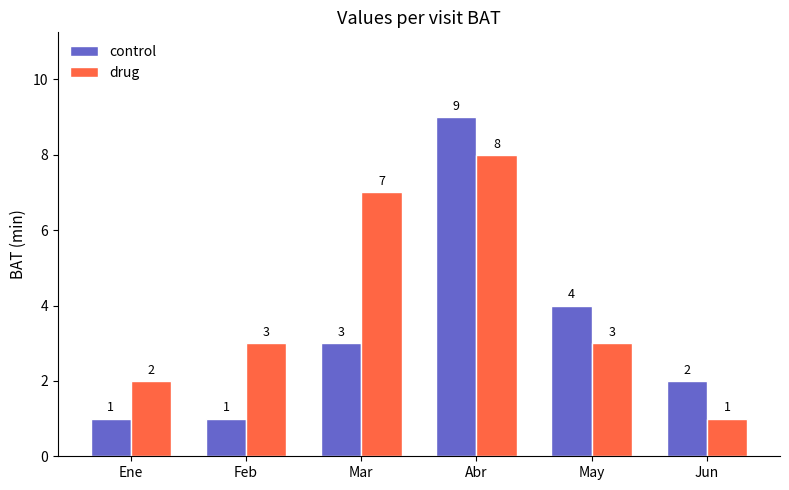

At which category is the sum across all series the highest?

Abr